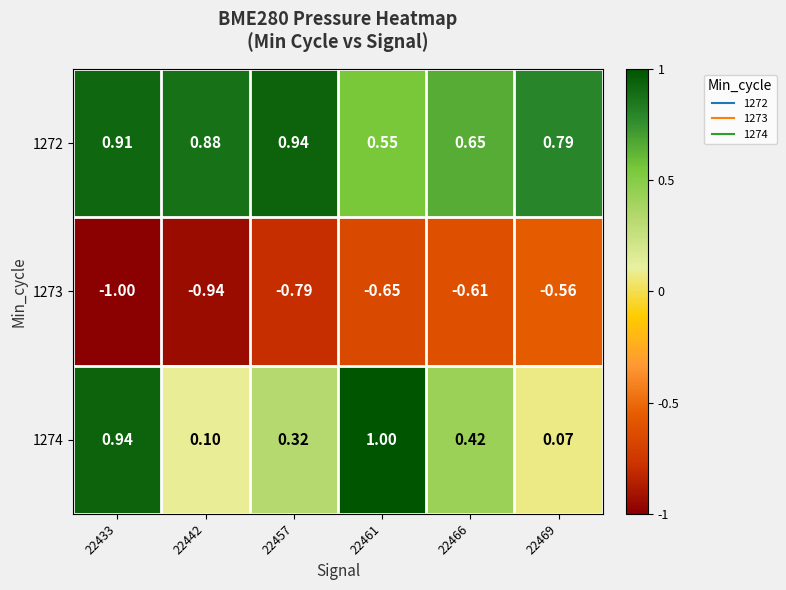

Is the value of 1272 at 22457 greater than the value of 1274 at 22442?

Yes